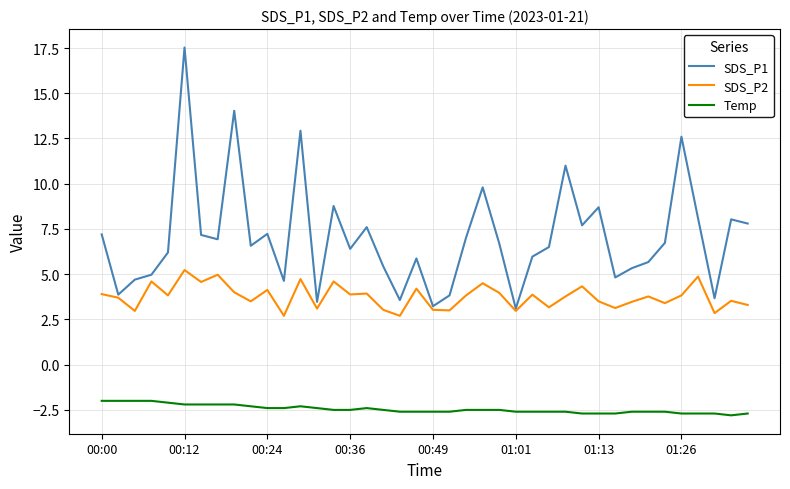

How many interior local peaks does the SDS_P1 series have?

12